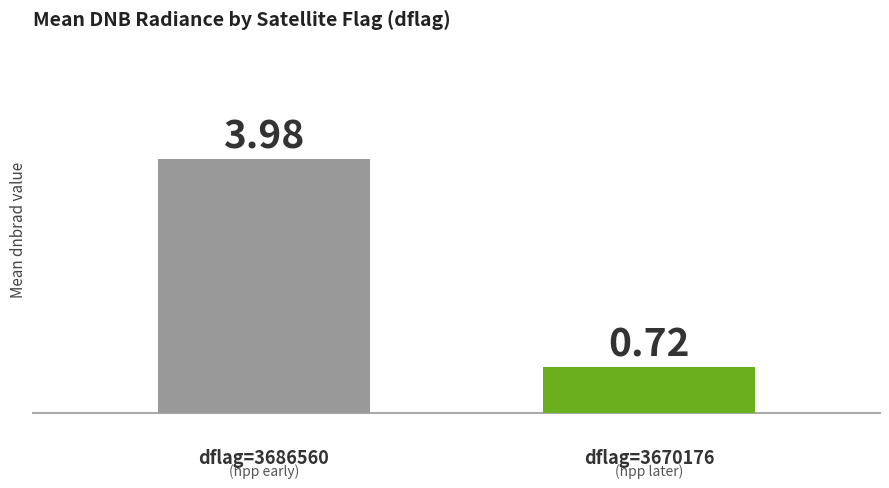

How many series are shown in this chart?

2